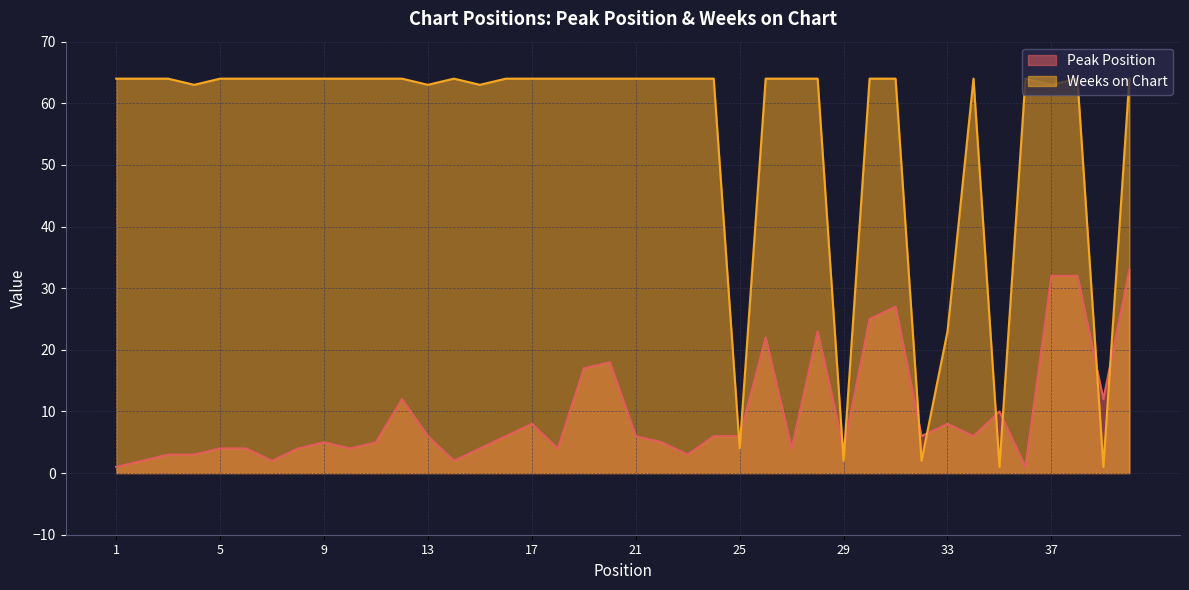

Rank the categories by Weeks on Chart value from lowest to highest.

35, 39, 29, 32, 25, 33, 4, 13, 15, 37, 1, 2, 3, 5, 6, 7, 8, 9, 10, 11, 12, 14, 16, 17, 18, 19, 20, 21, 22, 23, 24, 26, 27, 28, 30, 31, 34, 36, 38, 40